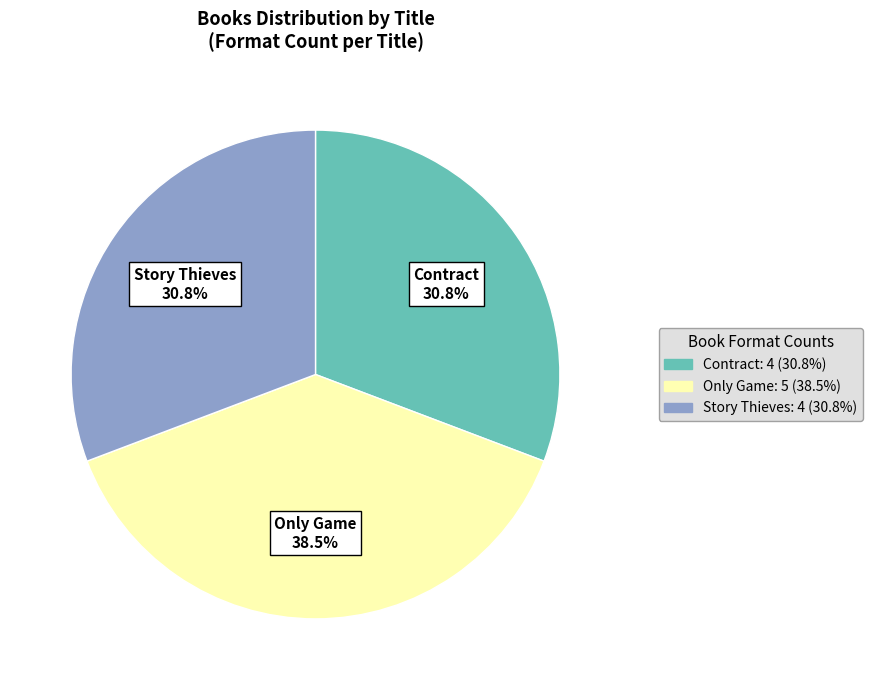

Which slice is the largest?

Only Game